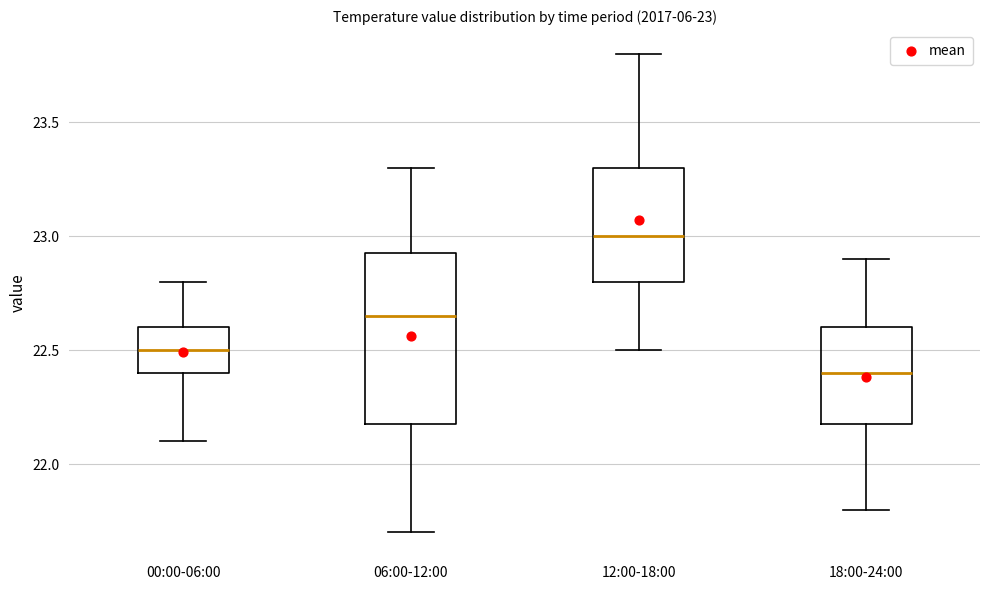

Which box has the highest median line?

12:00-18:00